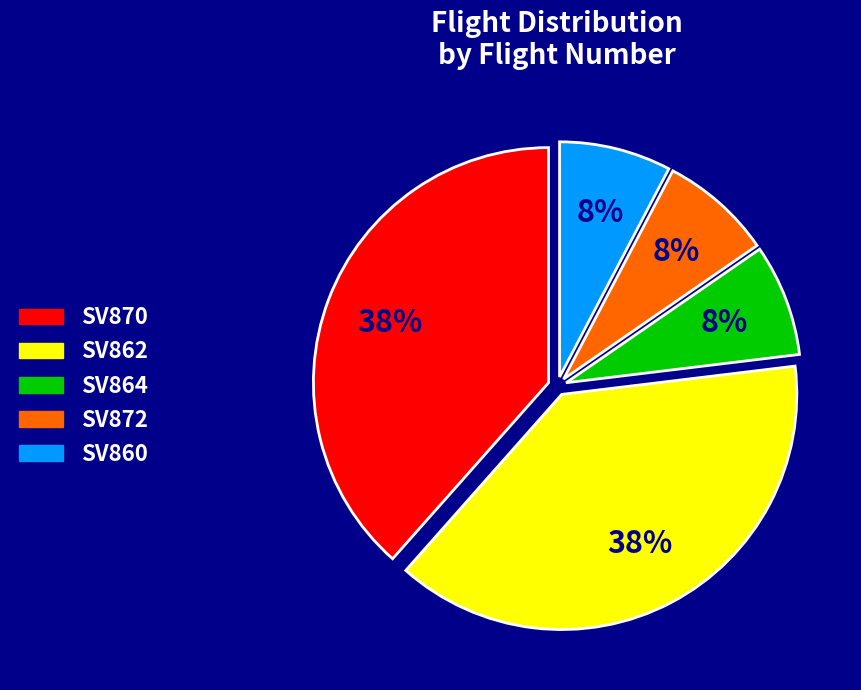

Approximately how many times larger is the value at SV872 compared to SV860?

1.0